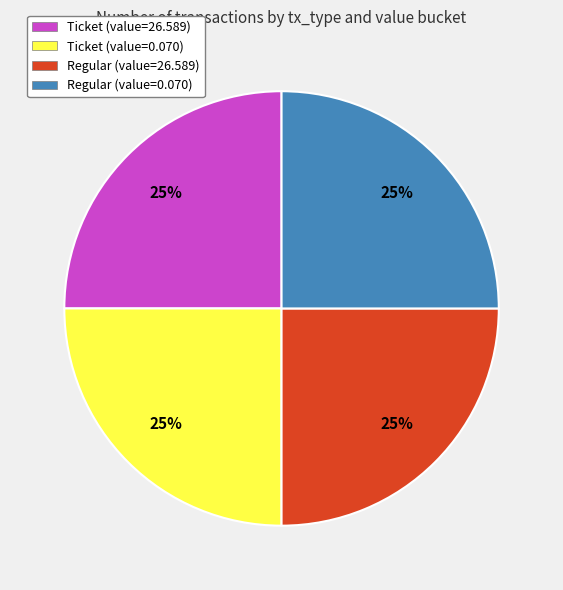

Is it true that Regular (value=0.070) is 25% of the pie?

True